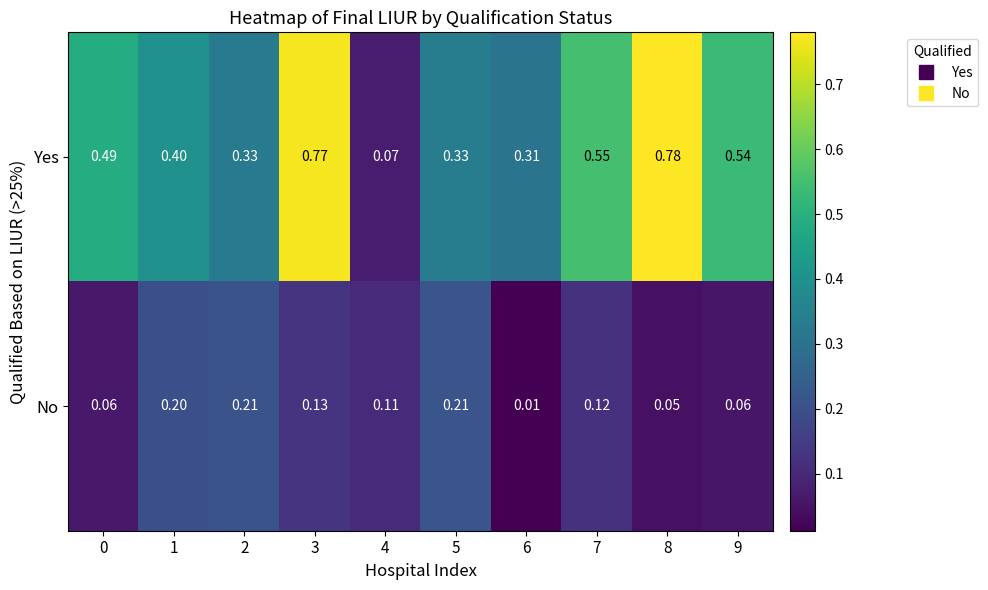

At 8, list the series in order from largest to smallest.

Yes, No